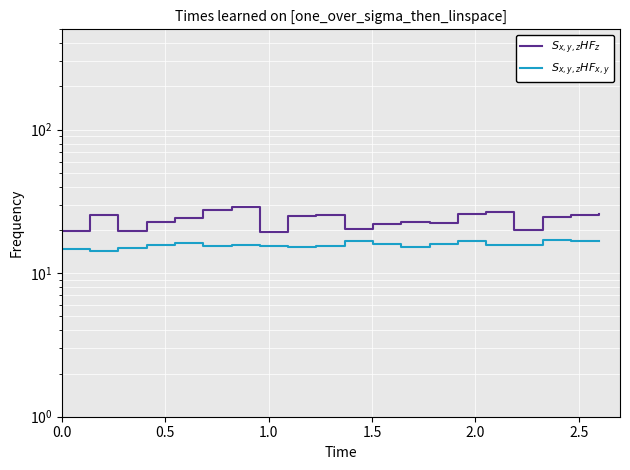

Which series has the largest total across all categories?

$S_{x,y,z}$P1